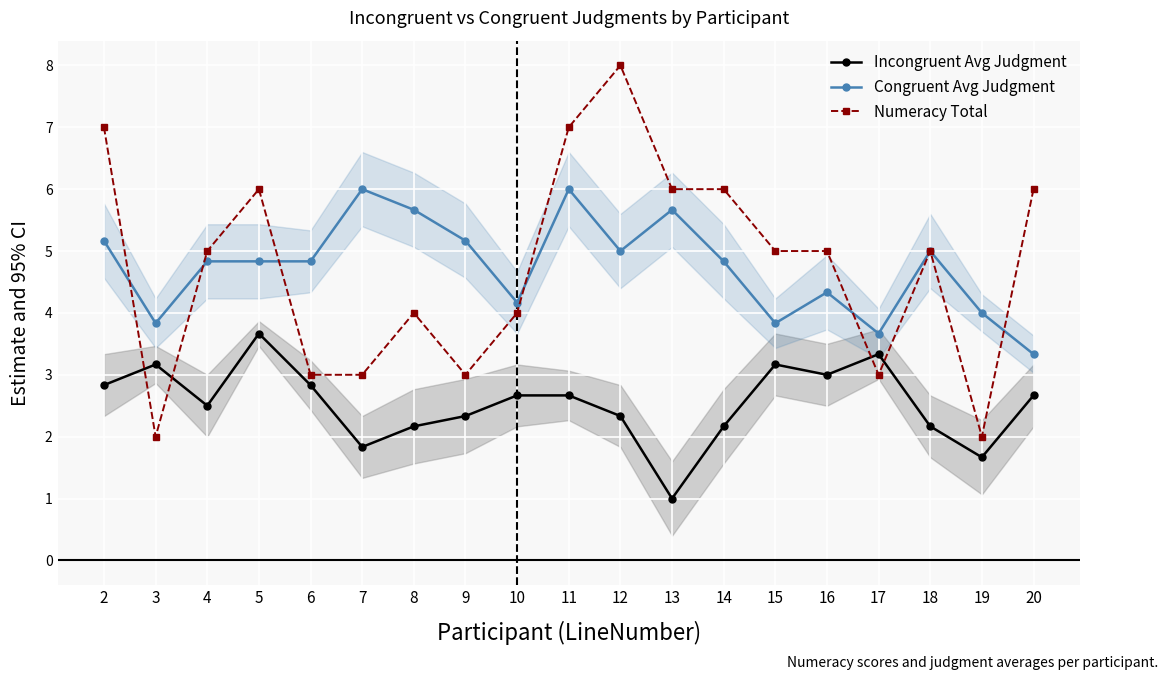

At which label is Congruent Avg Judgment closest to 4?

19